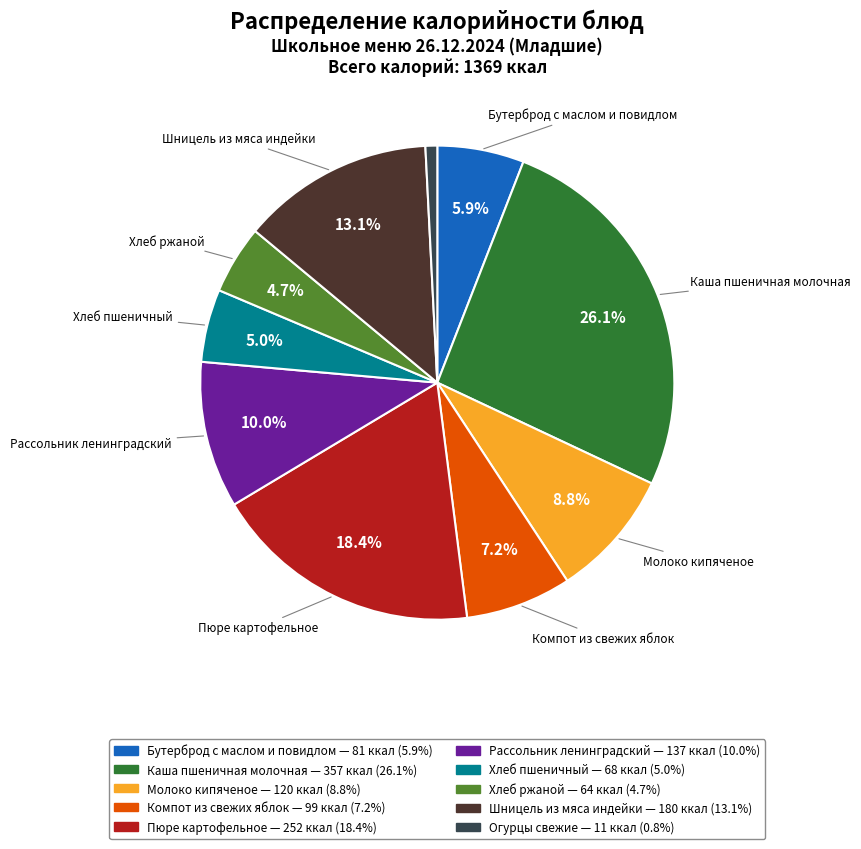

Combined, do Компот из свежих яблок and Хлеб ржаной account for over 50%?

No